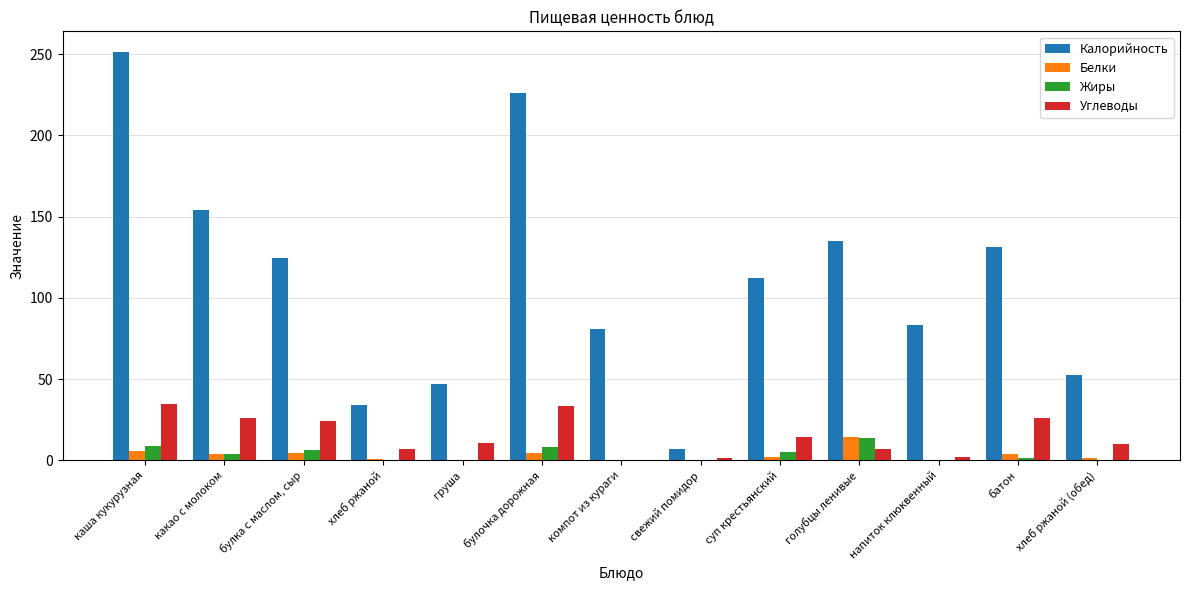

At which category is the sum across all series the highest?

каша кукурузная